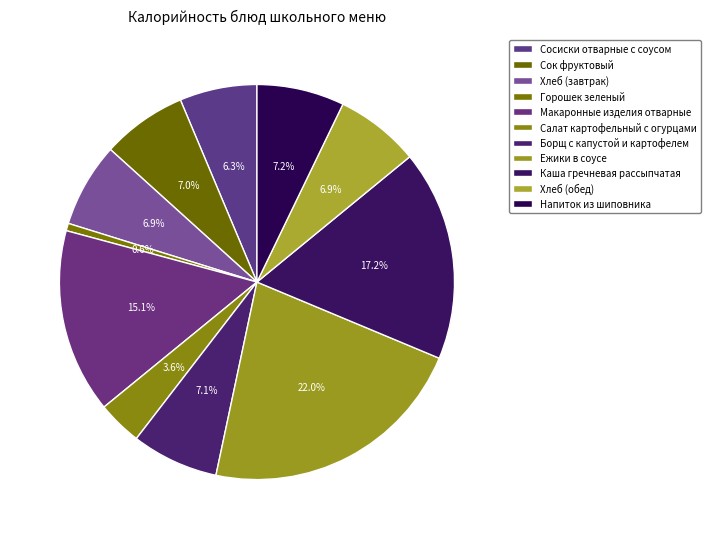

Count the number of slices in the pie.

11